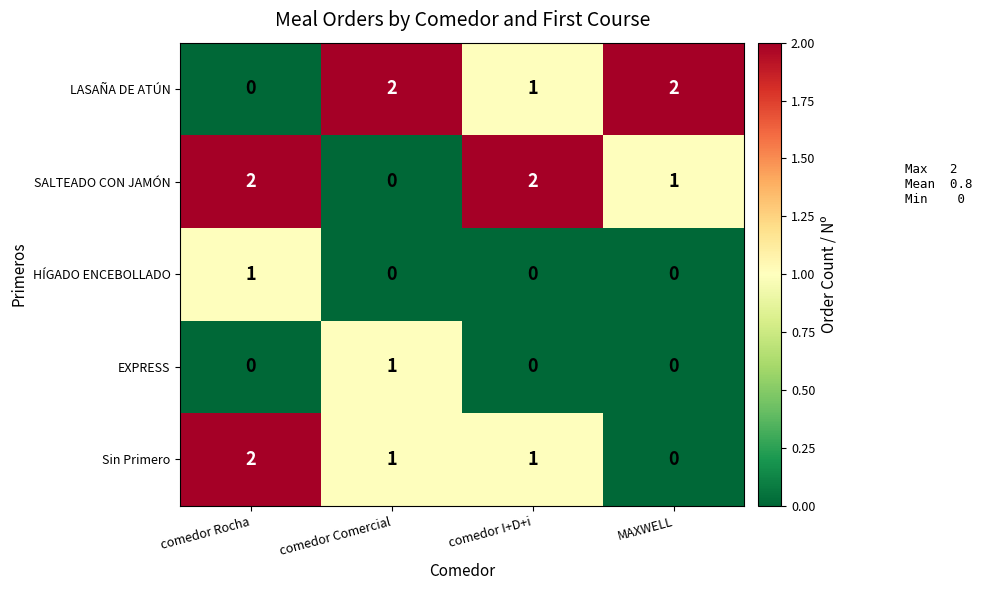

True or false: LASAÑA DE ATÚN has a value of 2 at MAXWELL.

True